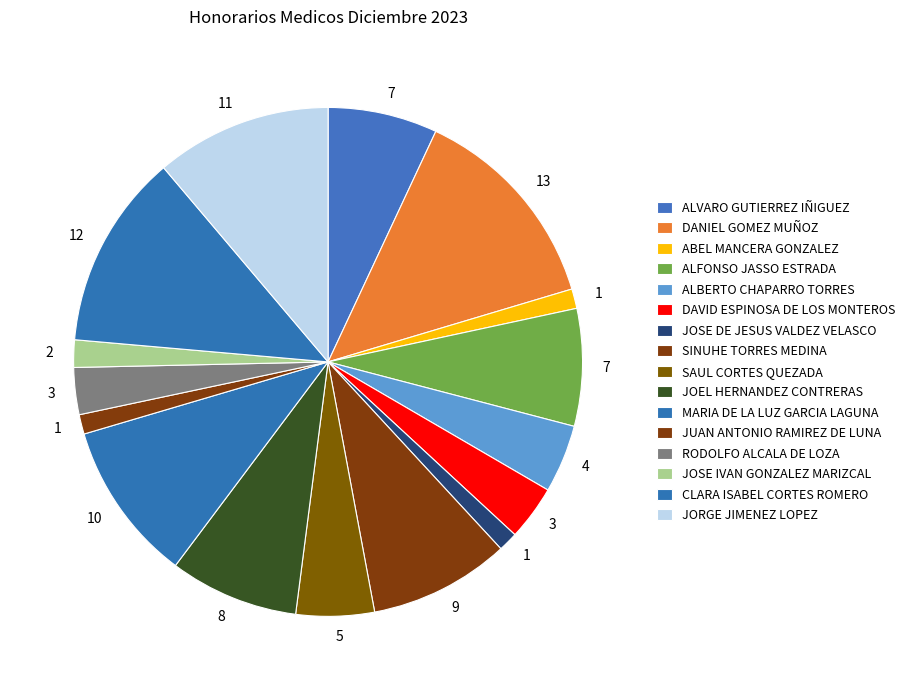

Count the number of slices in the pie.

16